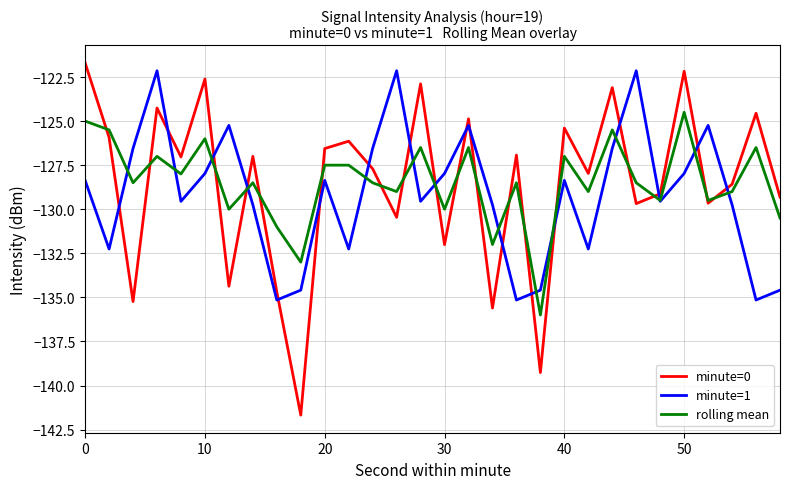

Which series has the widest spread of values?

minute=0